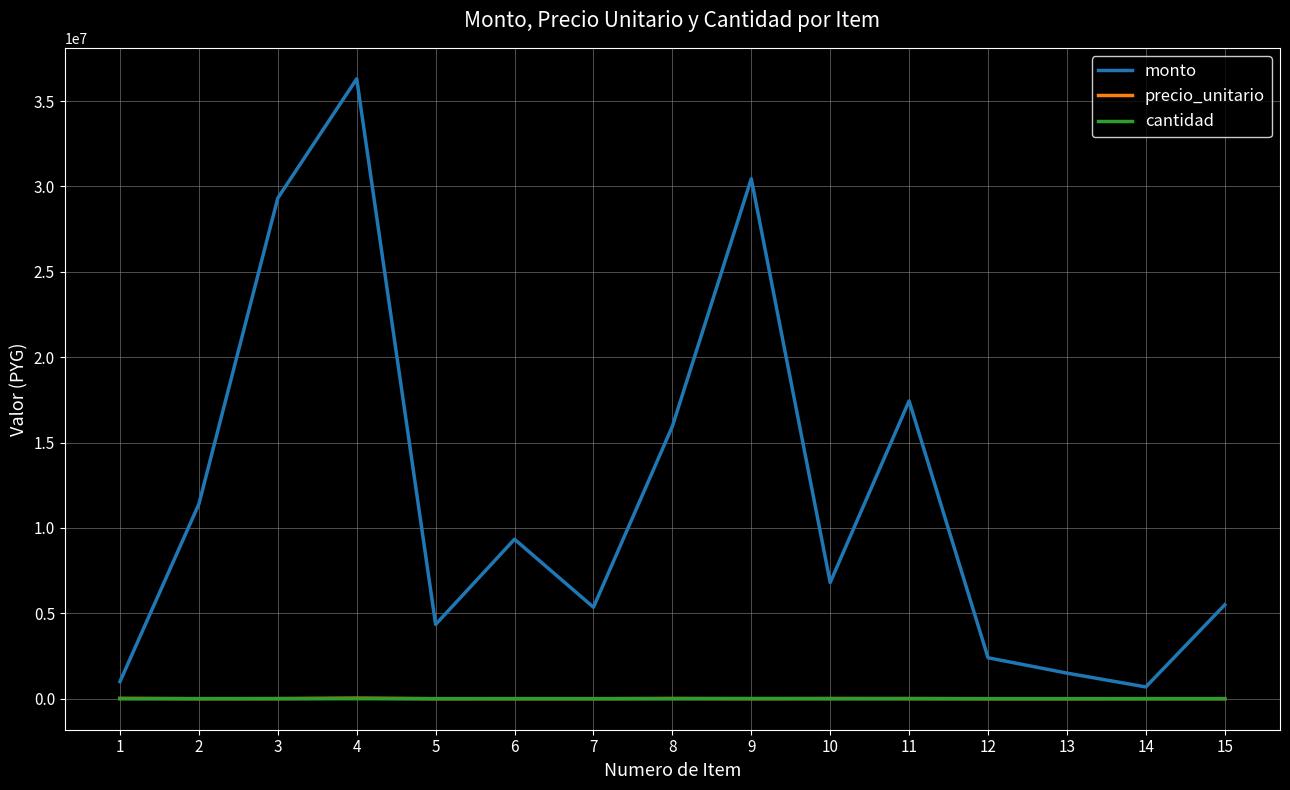

What is the sum of all precio_unitario values?

136420